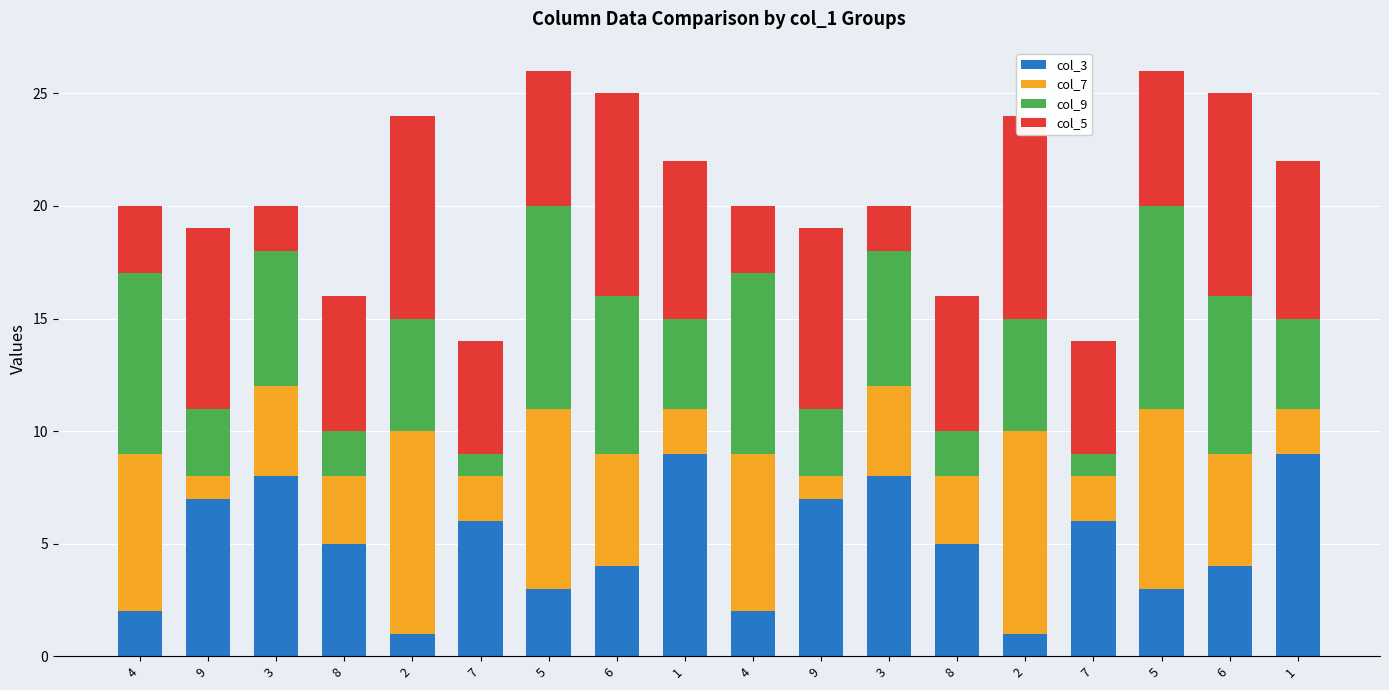

Rank the series at 3 from lowest to highest value.

col_5, col_7, col_9, col_3